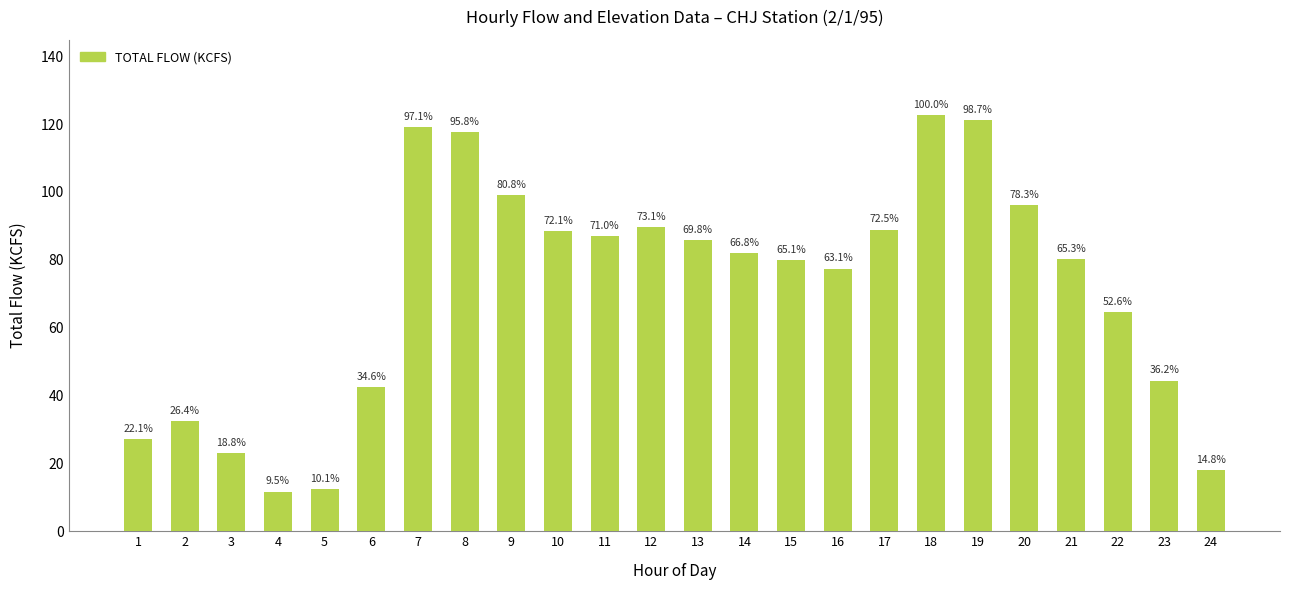

Does the chart contain any negative values?

No